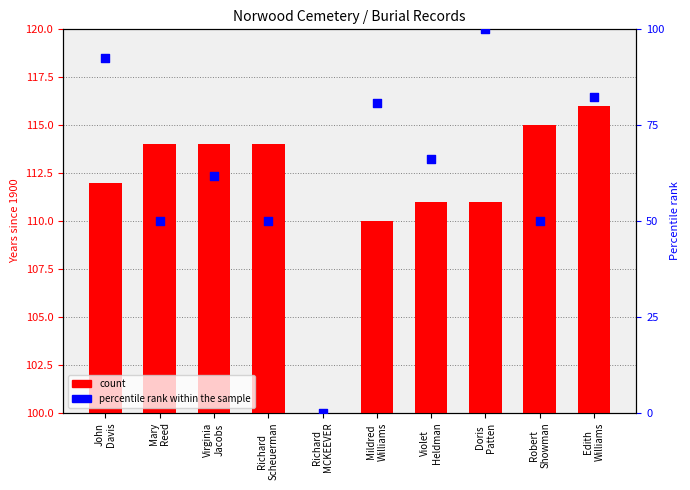

Is the value of percentile rank within the sample at Edith
Williams greater than the value of count at Mildred
Williams?

No